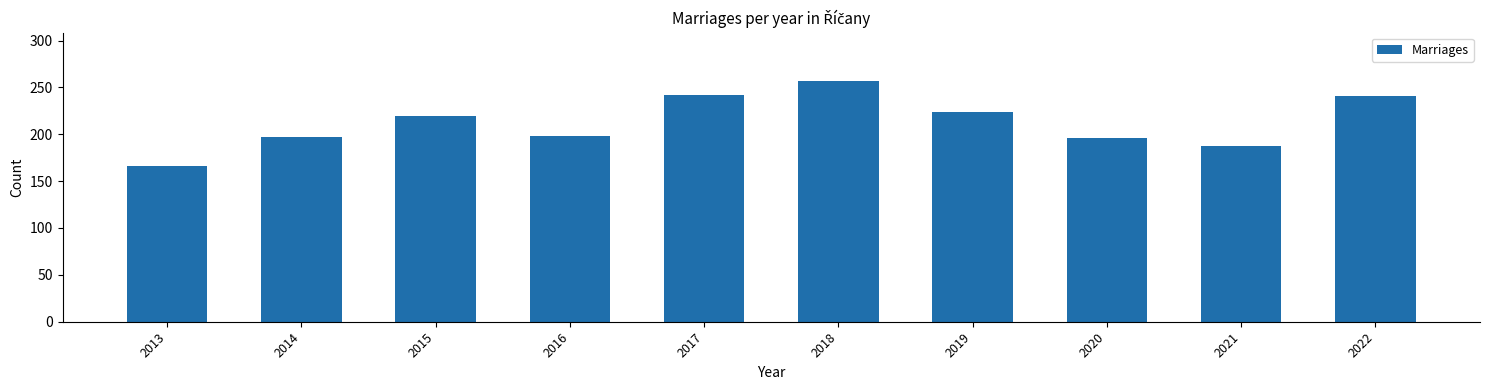

What is the value of the 2nd bar from the left?

197